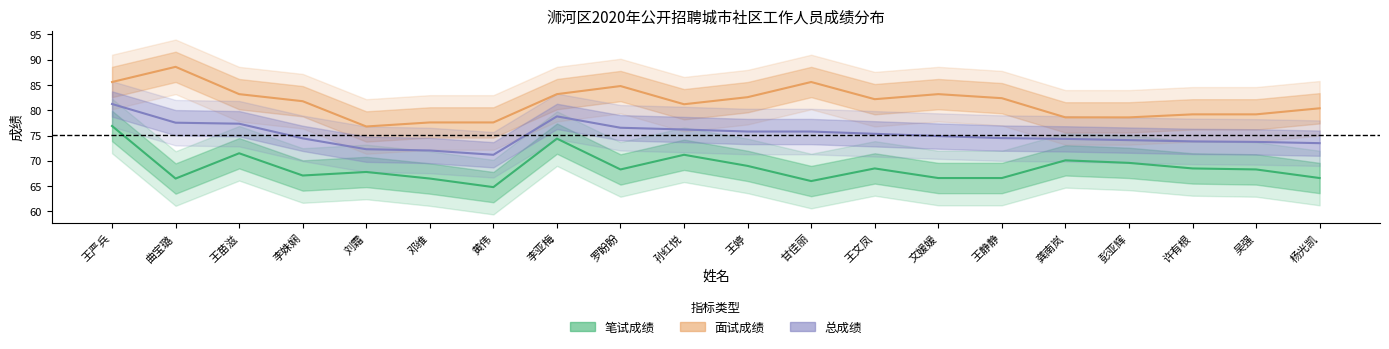

What is the label of the 4th point from the left?

李姝娴